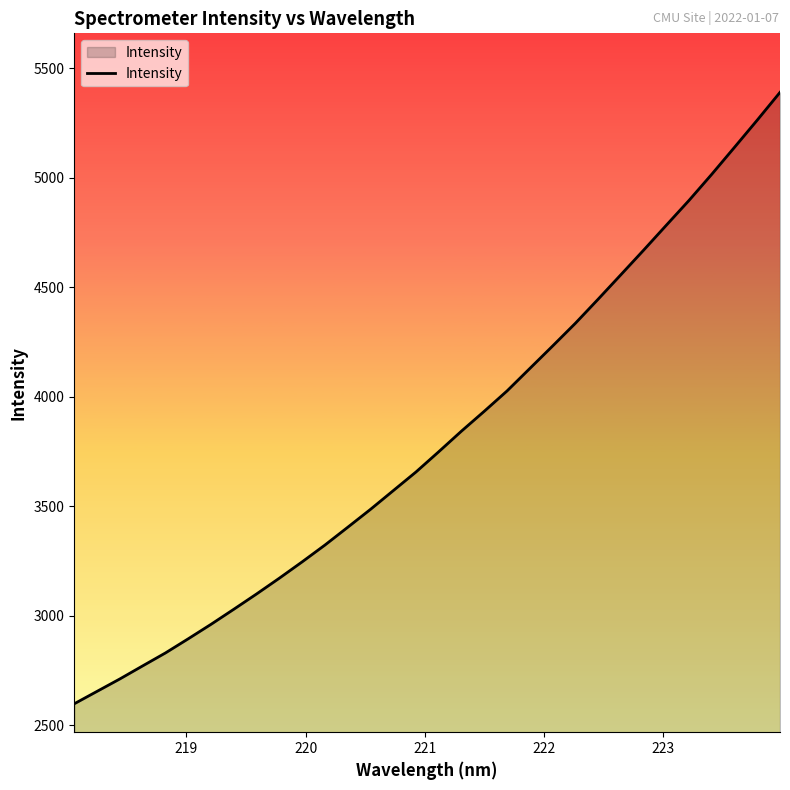

What is the minimum value shown in the chart?

2598.0